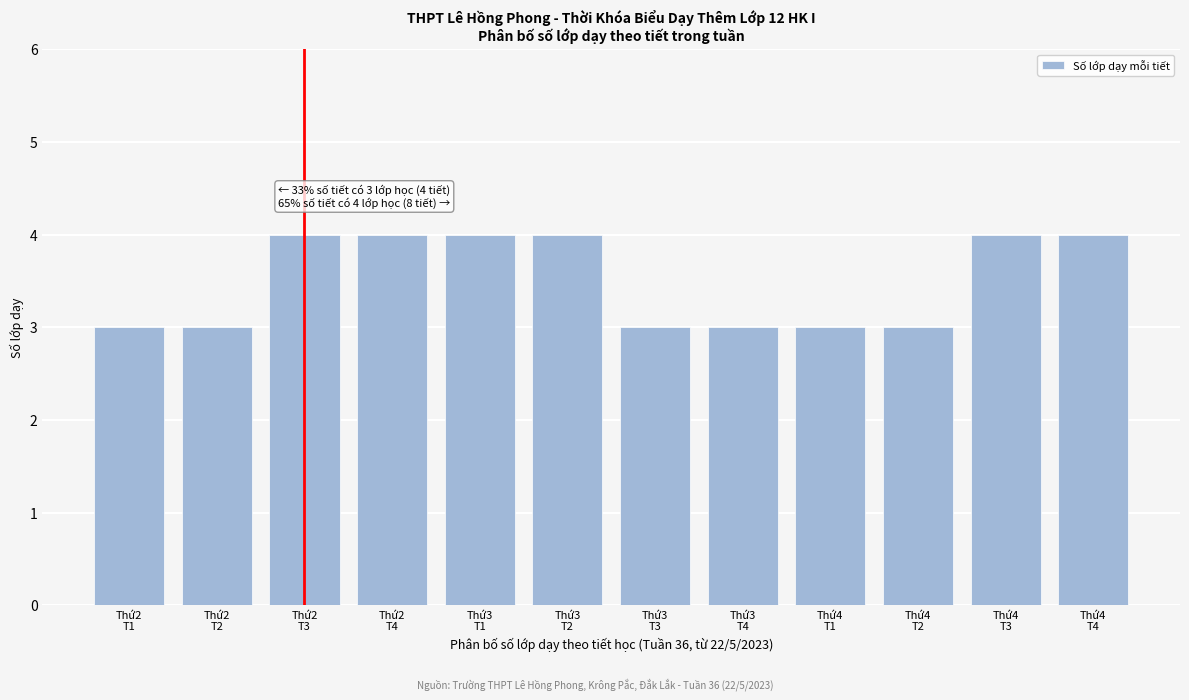

Reading left to right, list all the values displayed in this chart.

3	3	4	4	4	4	3	3	3	3	4	4